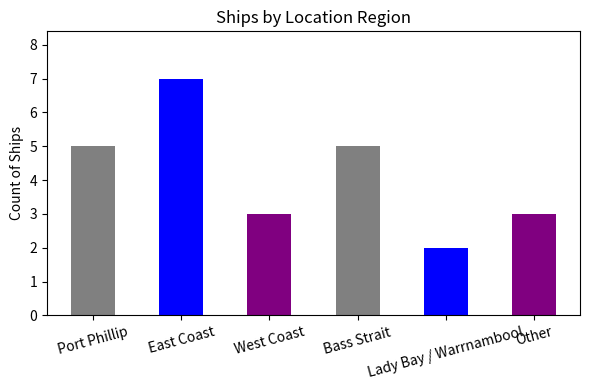

Reading left to right, what are all the values shown in this chart?

5	7	3	5	2	3